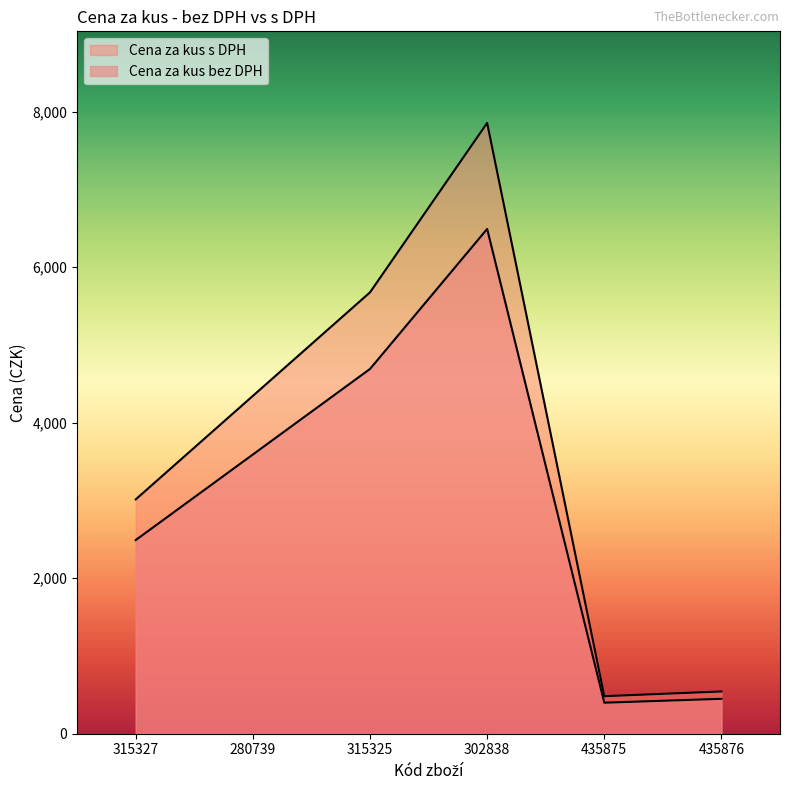

True or false: Cena za kus s DPH and Cena za kus bez DPH intersect in this chart.

False